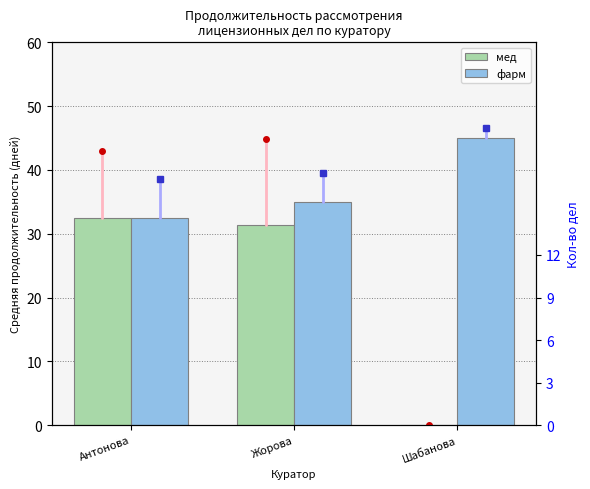

How many categories are shown in the chart?

3